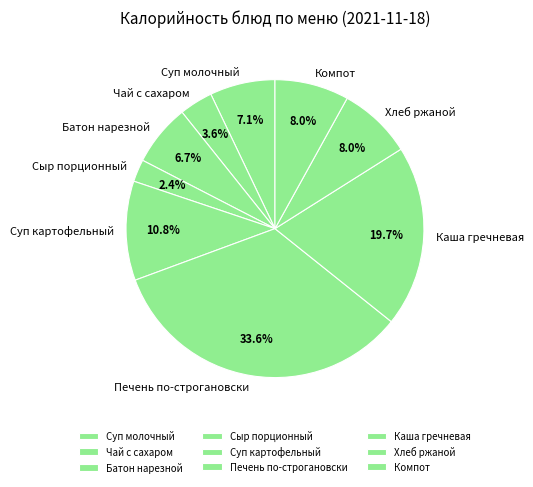

Rank the categories by value from lowest to highest.

Сыр порционный, Чай с сахаром, Батон нарезной, Суп молочный с макаронными изделиями, Хлеб ржаной, Компот из смеси сухофруктов с вит.С, Суп картофельный с бобовыми, Каша гречневая рассыпчатая, Печень по-строгановски